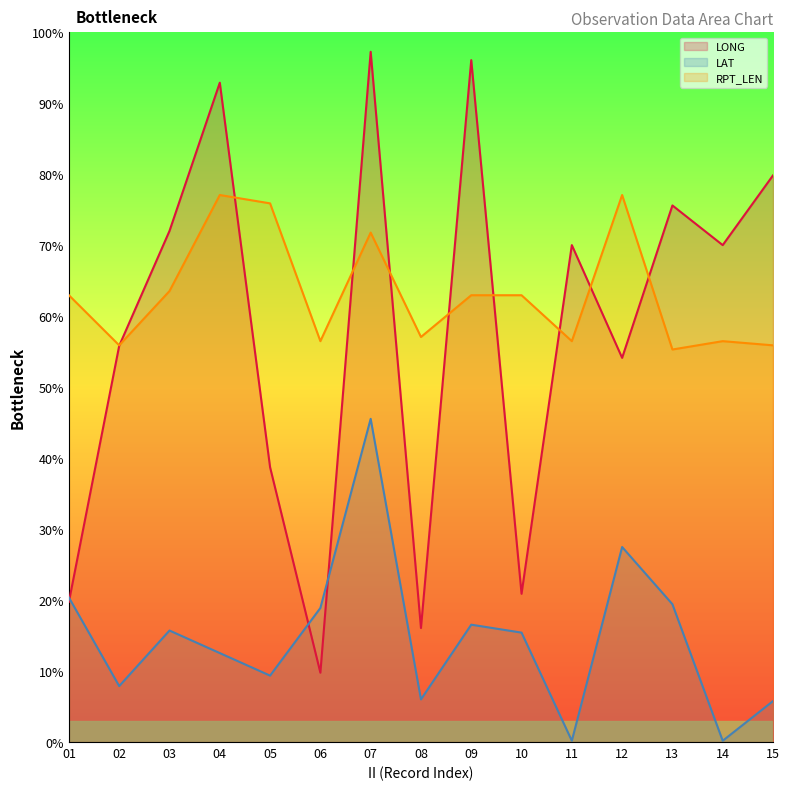

List the series in order of their peak value, lowest first.

LAT, RPT_LEN, LONG